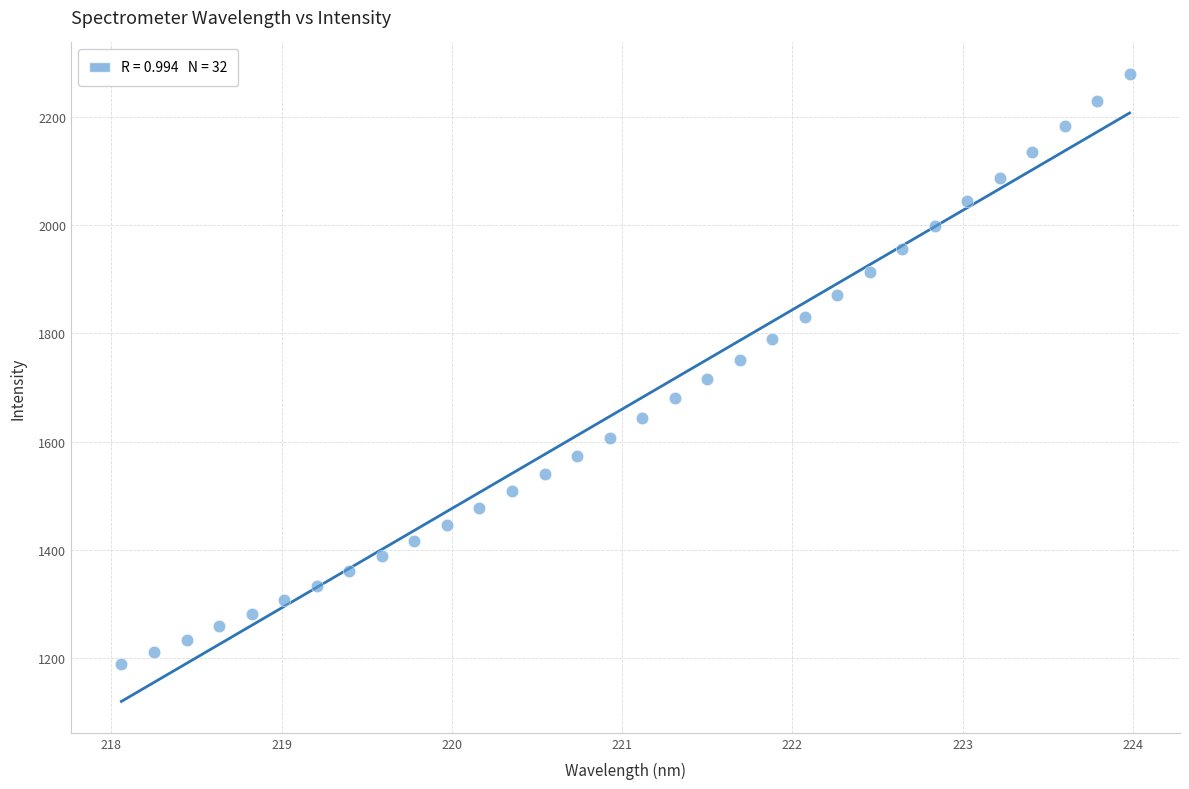

What is the range of X values (max minus min)?

5.9